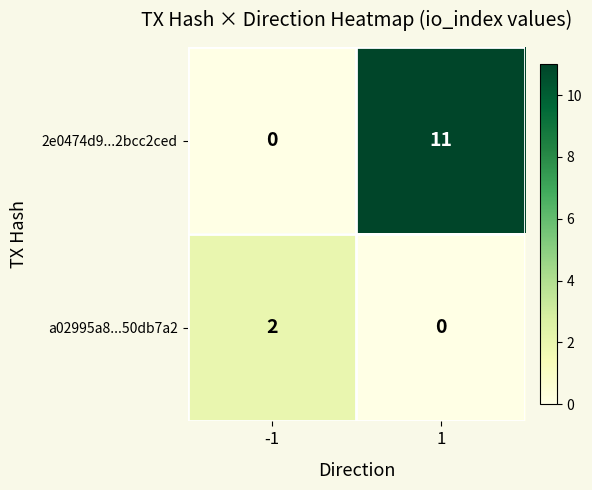

What value does the 2e0474d9...2bcc2ced series have at 1?

11